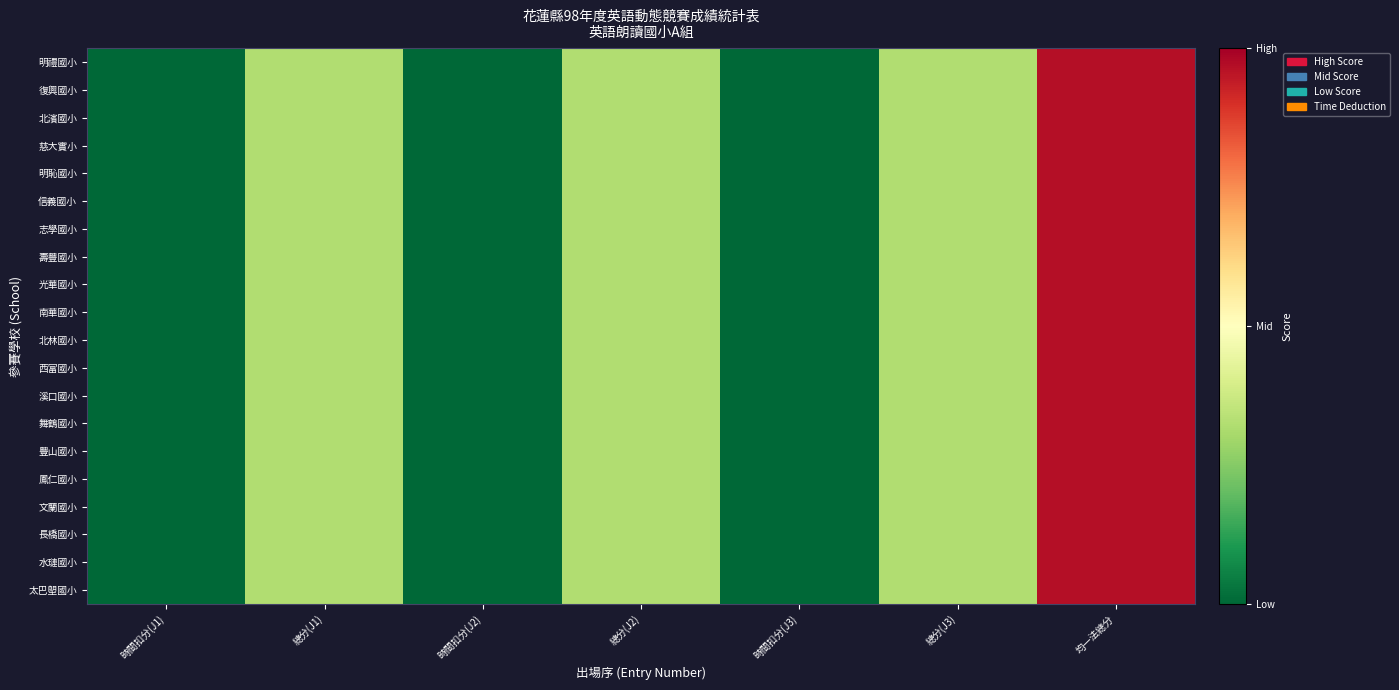

At which category is the sum across all series the highest?

均一法總分